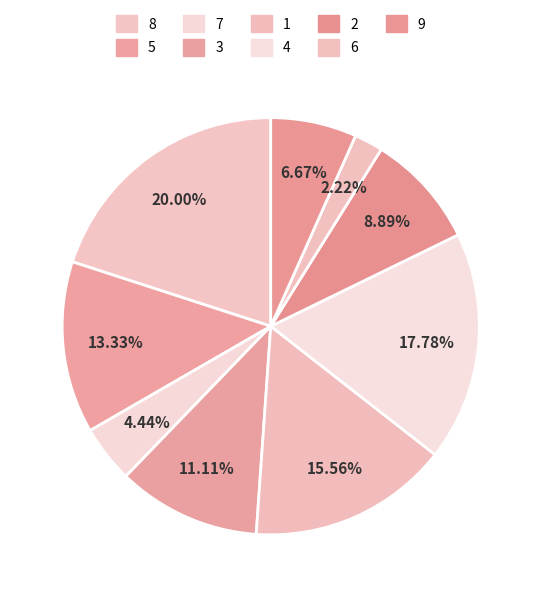

Count the number of slices in the pie.

9